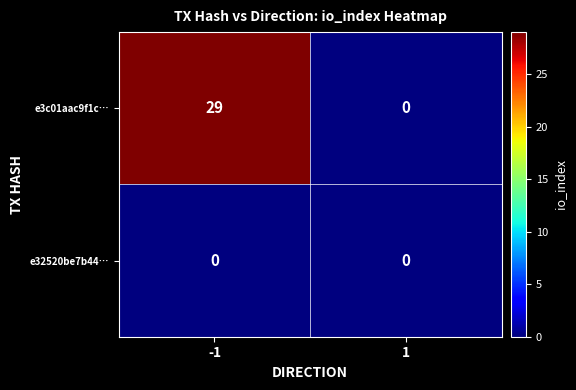

How many positive values does the e3c01aac9f1c… series have?

1